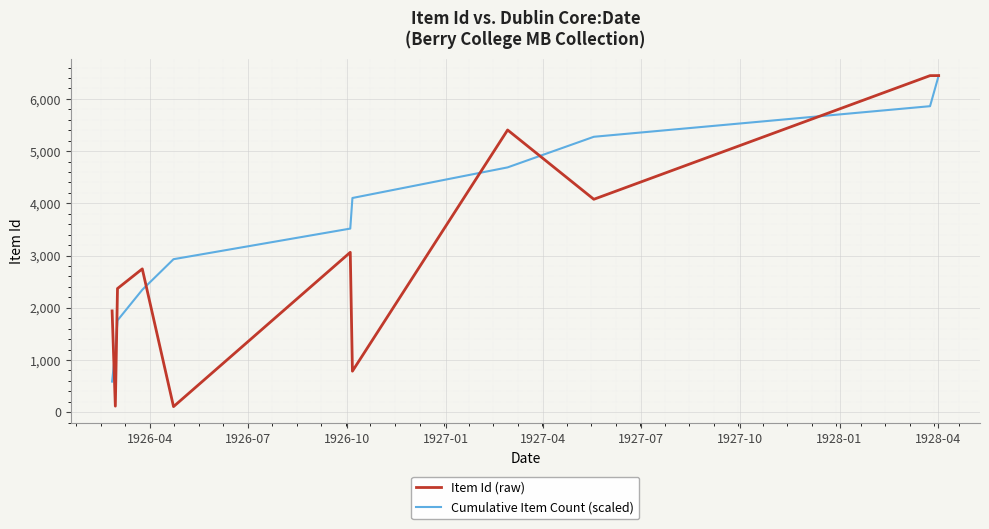

What is the highest value of the Item Id (raw) series?

6447.0